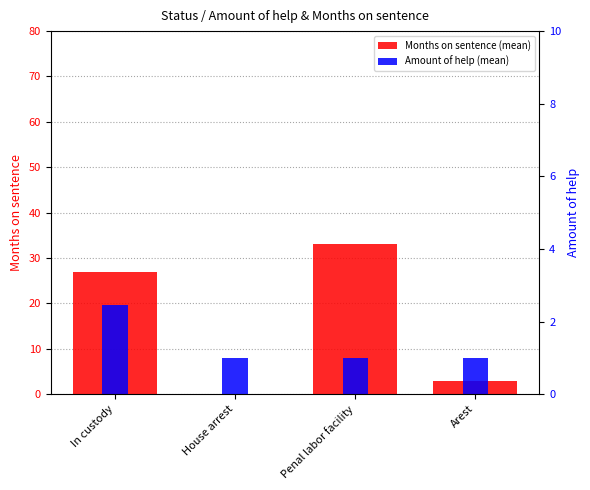

How many bars are there in total?

8